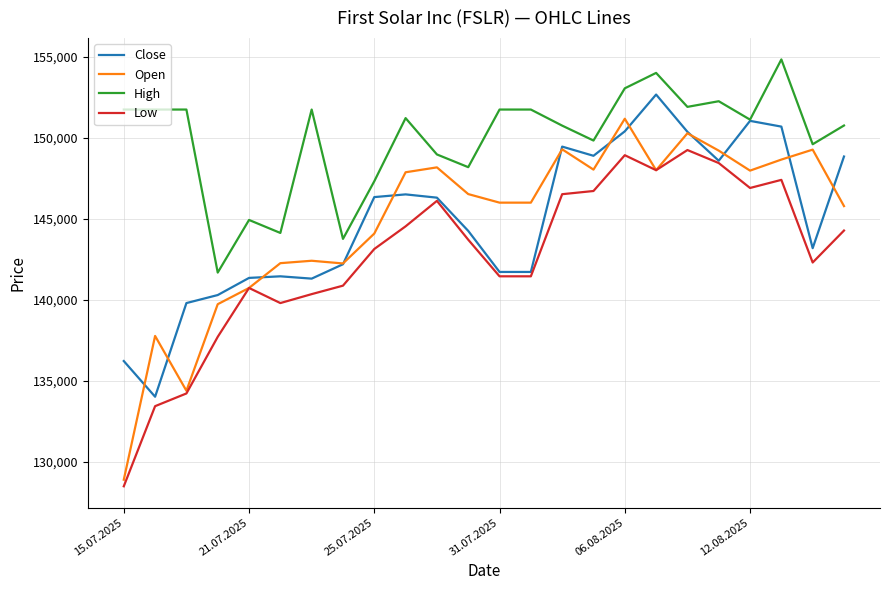

What is the maximum value shown in the chart?

154845